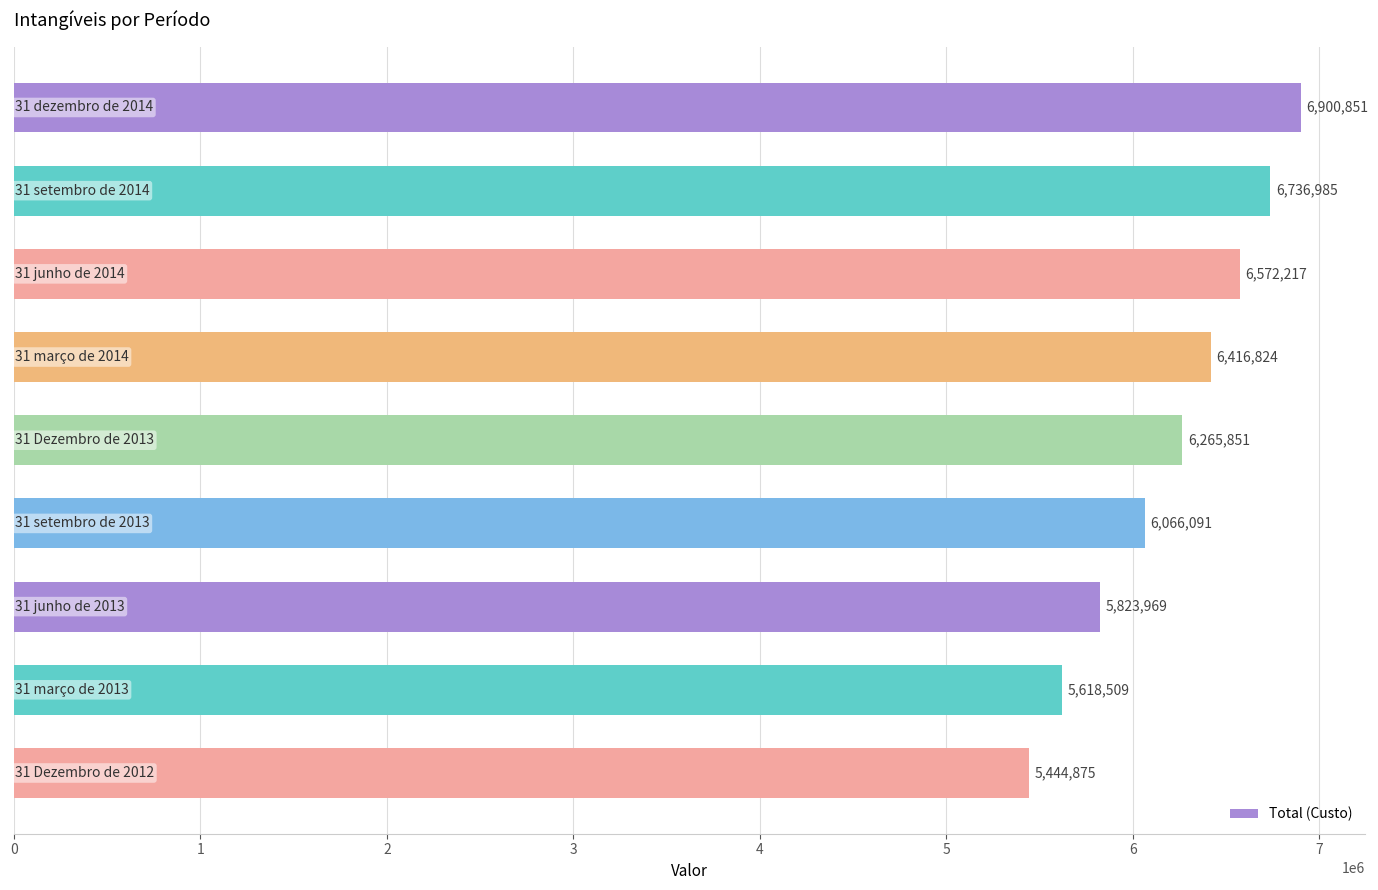

What is the minimum value shown in the chart?

5444875